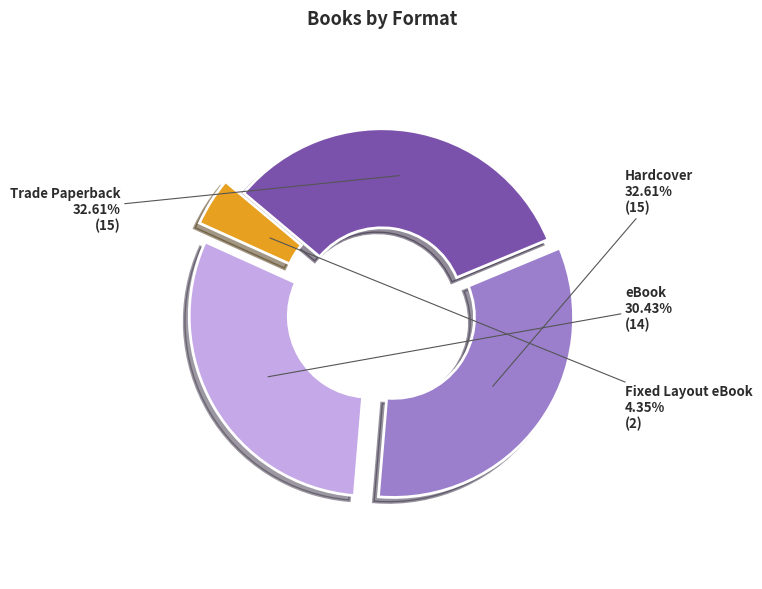

To the nearest percent, what is the average slice percentage?

25%